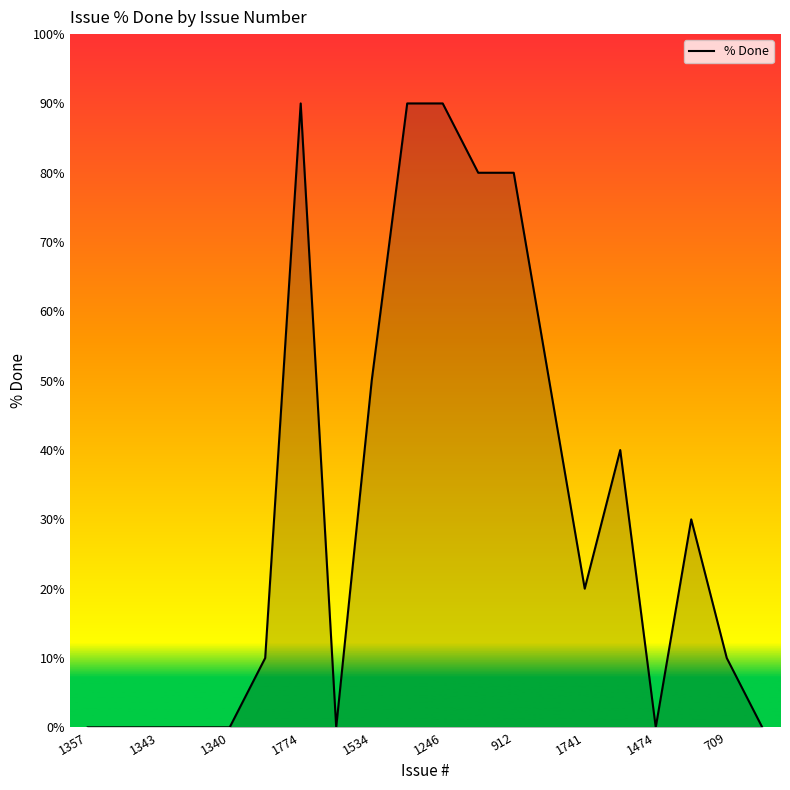

What is the greatest value displayed?

90